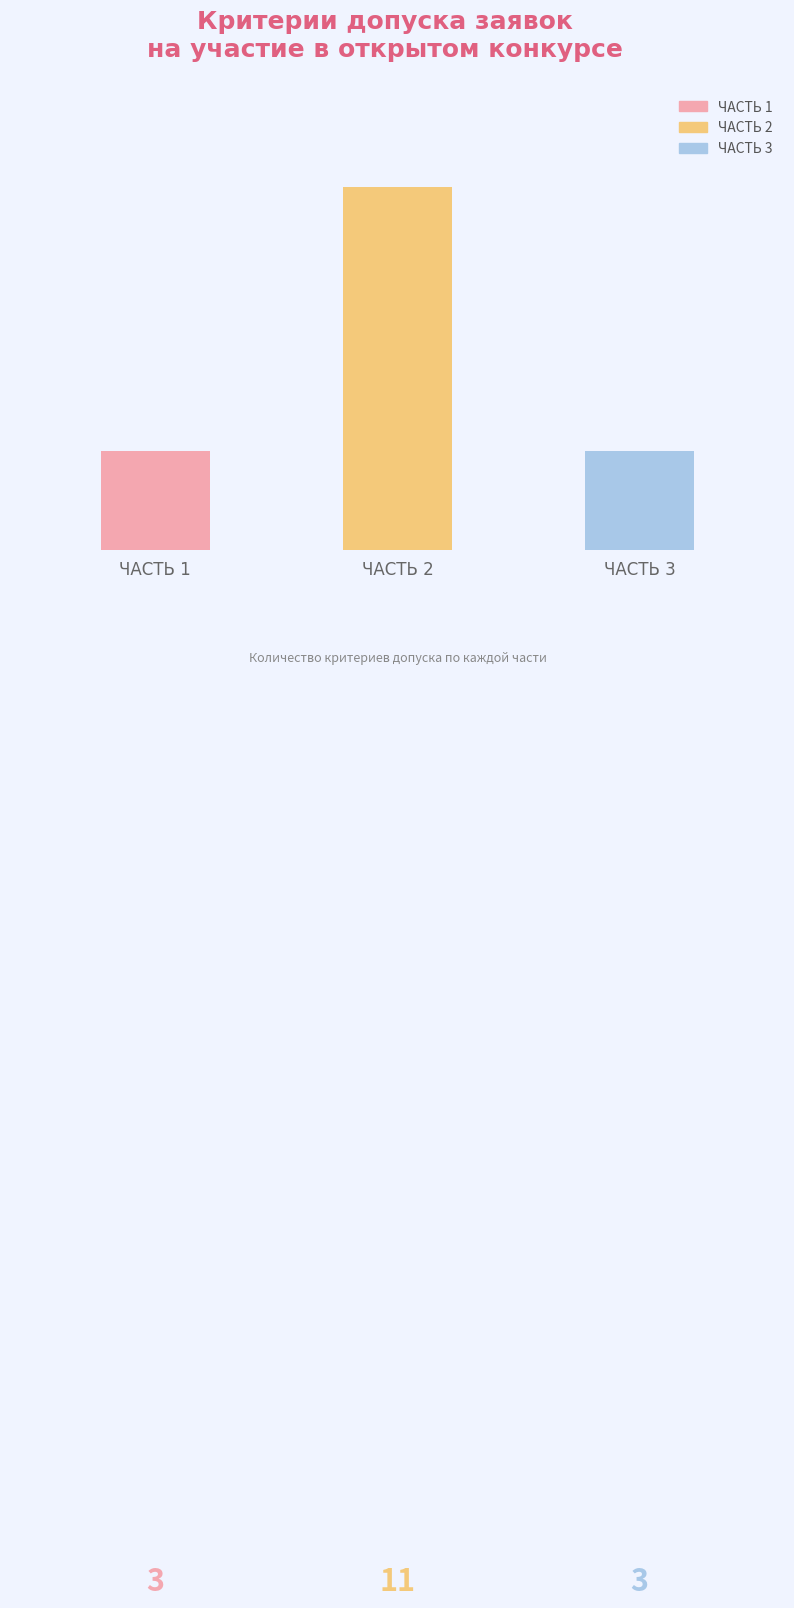

At which label is the value closest to 7?

ЧАСТЬ 1